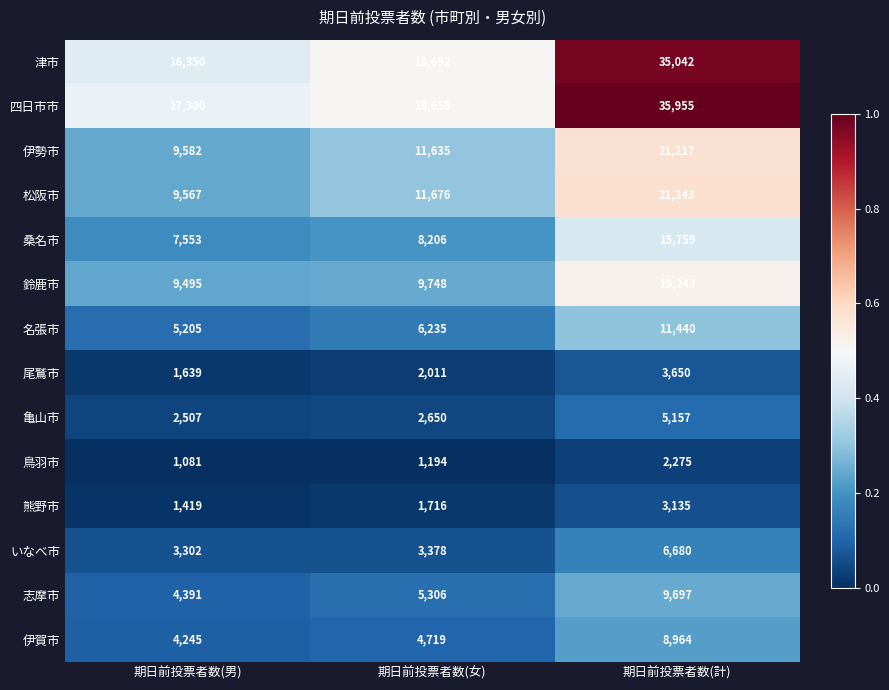

Which label corresponds to the smallest value in the chart?

期日前投票者数(男)